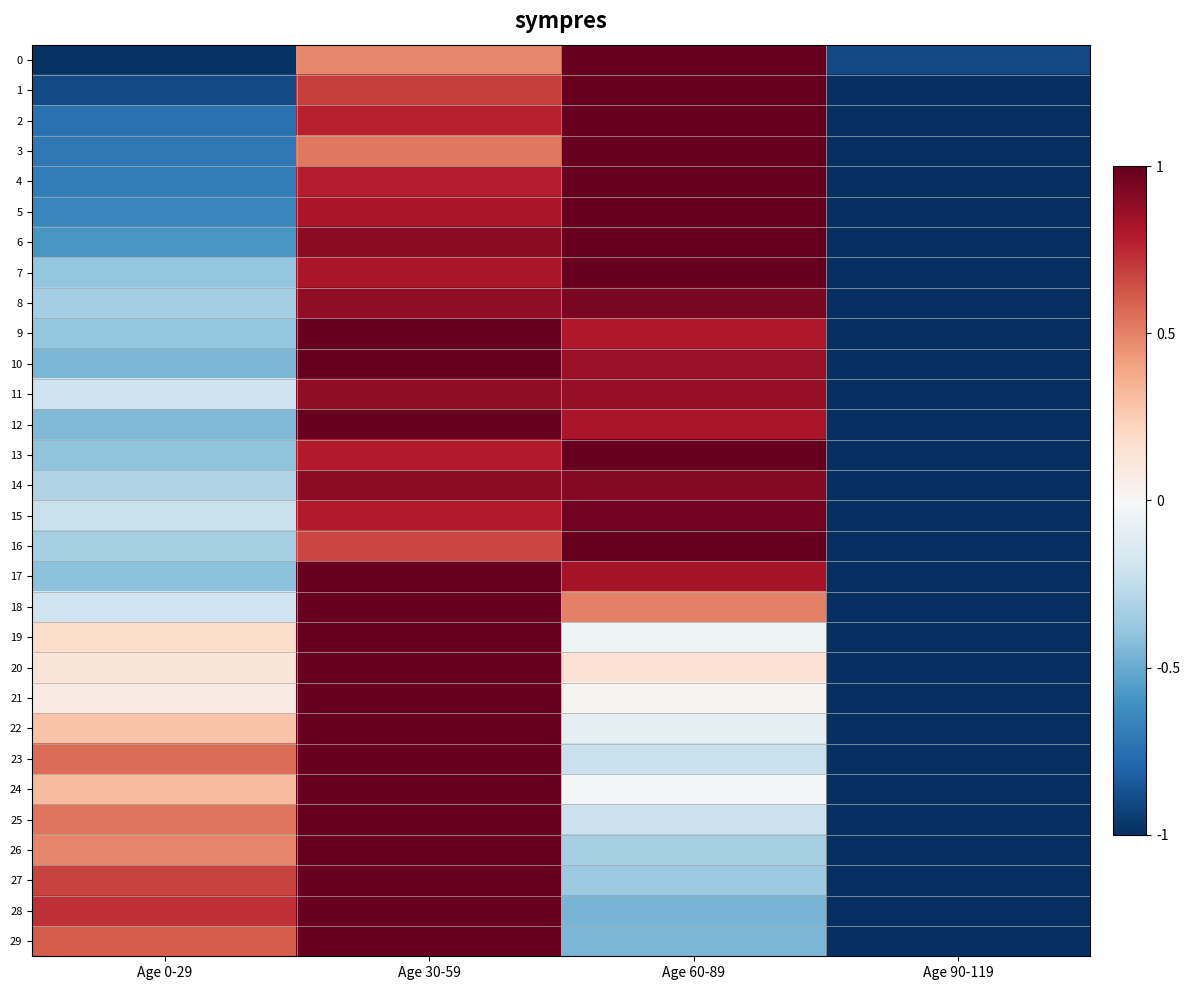

At how many categories does at least one series exceed 0?

3